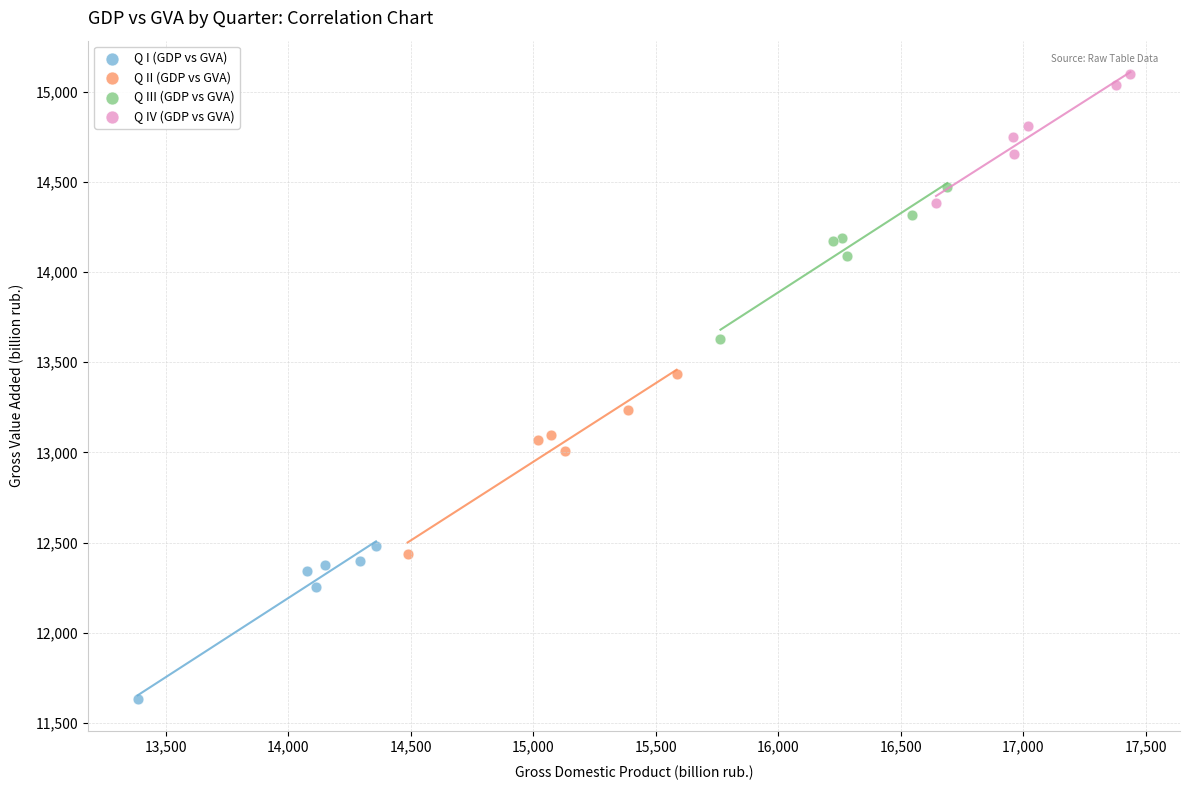

Which series reaches the maximum Y coordinate?

Q IV (GDP vs GVA)